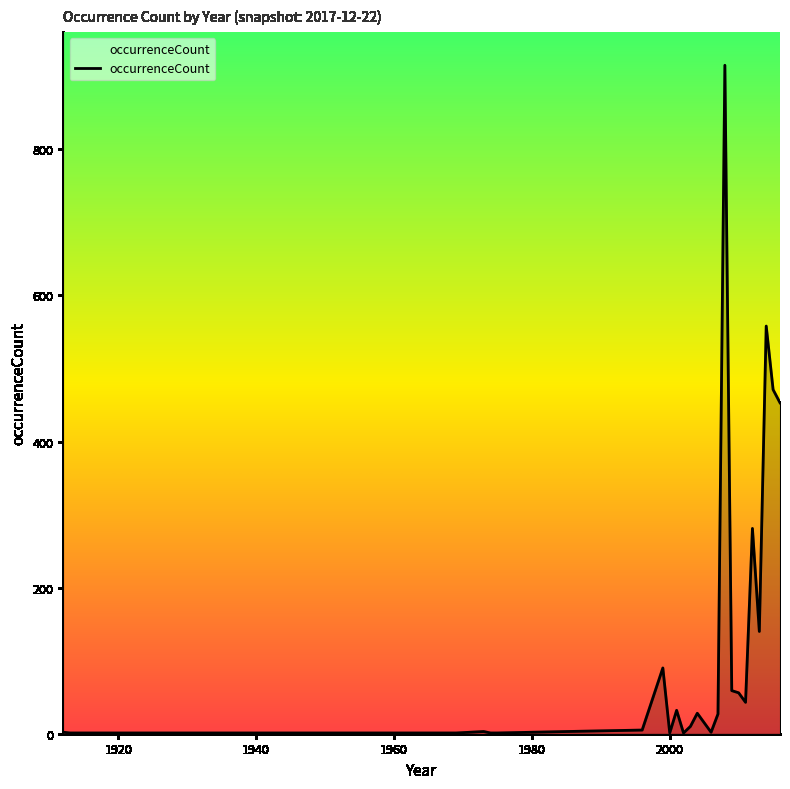

What is the greatest value displayed?

915